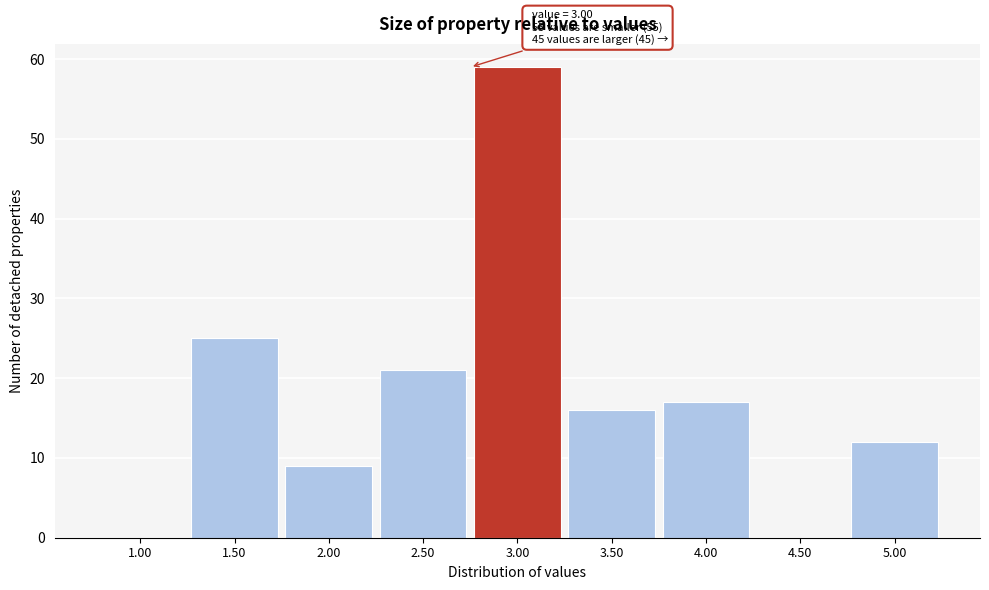

Reading right to left, extract all data points from this chart.

5.00=12	4.50=0	4.00=17	3.50=16	3.00=59	2.50=21	2.00=9	1.50=25	1.00=0